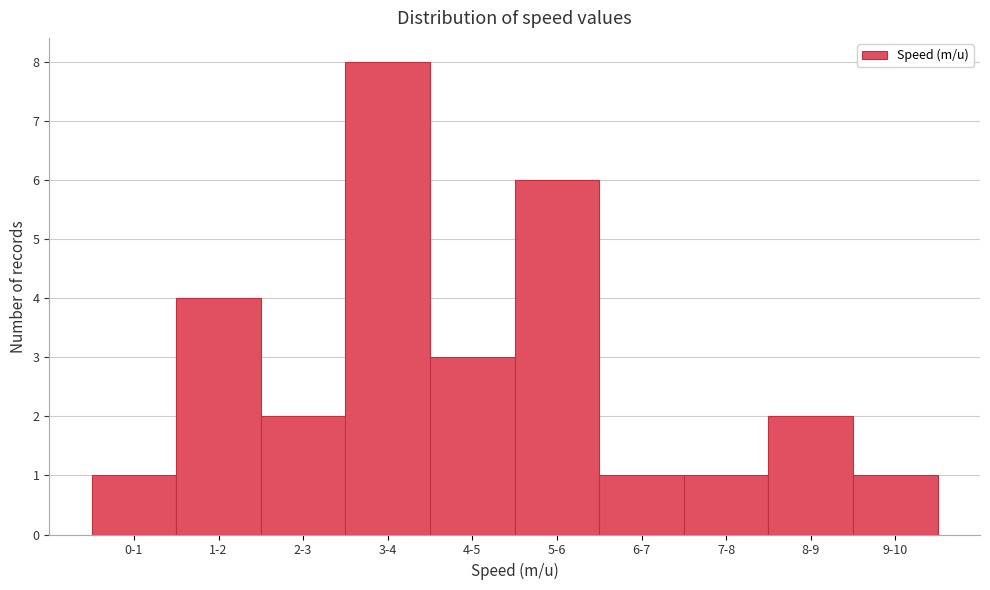

Reading left to right, what are all the values shown in this chart?

1	4	2	8	3	6	1	1	2	1